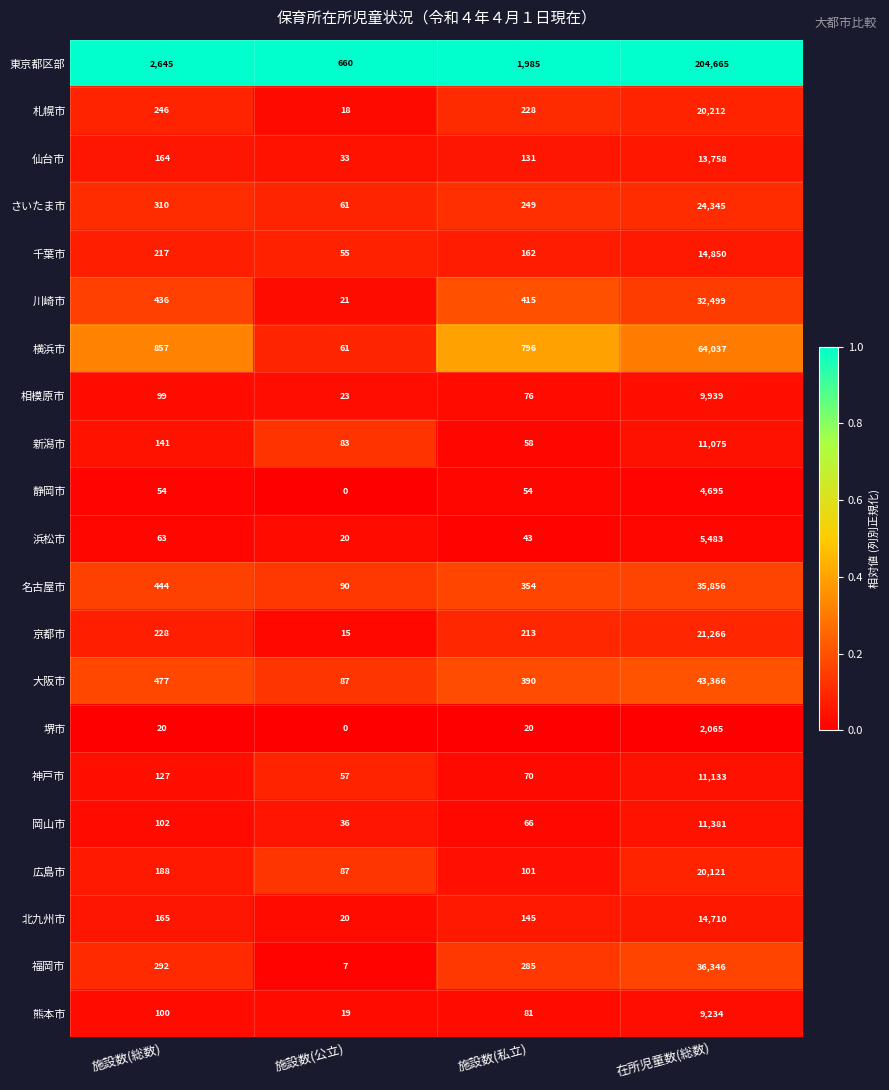

At 施設数(私立), list the series in order from largest to smallest.

東京都区部, 横浜市, 川崎市, 大阪市, 名古屋市, 福岡市, さいたま市, 札幌市, 京都市, 千葉市, 北九州市, 仙台市, 広島市, 熊本市, 相模原市, 神戸市, 岡山市, 新潟市, 静岡市, 浜松市, 堺市